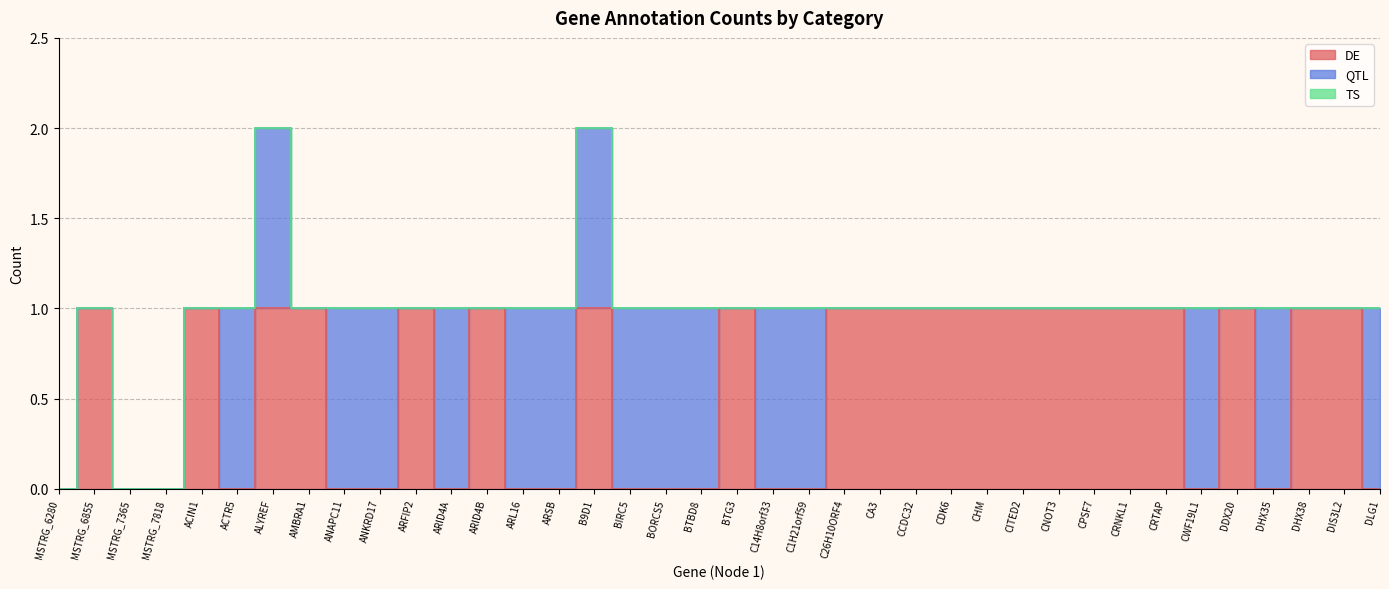

What is the value of the QTL point at the 17th from the left?

1